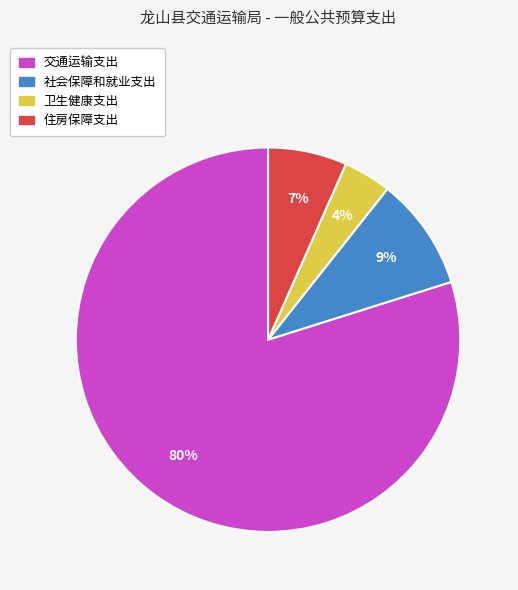

Rank the categories by value from highest to lowest.

交通运输支出, 社会保障和就业支出, 住房保障支出, 卫生健康支出